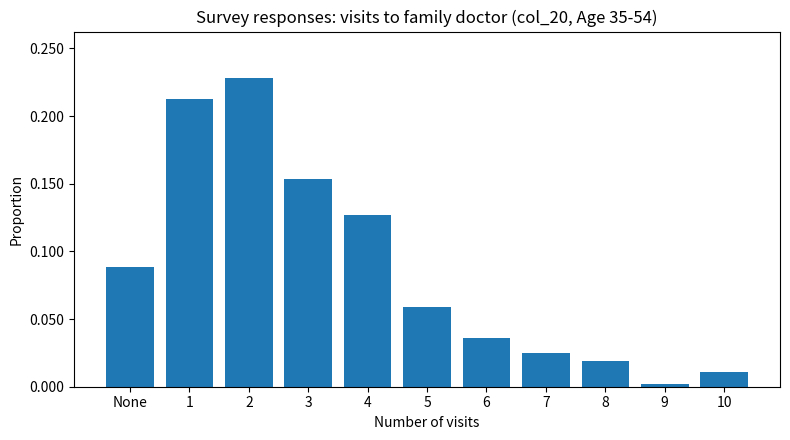

Rank the categories by value from highest to lowest.

2, 1, 3, 4, None, 5, 6, 7, 8, 10, 9